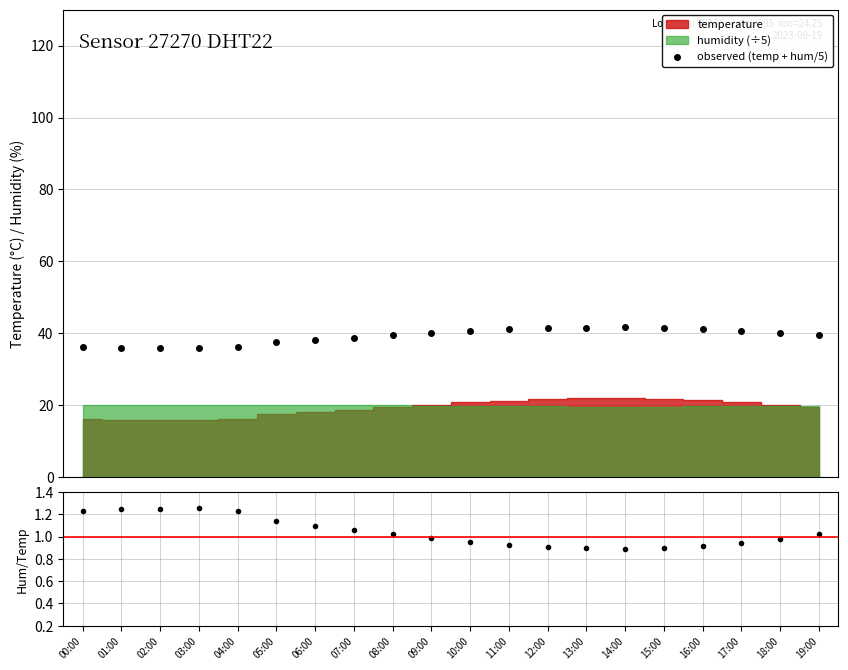

At which label is observed (temp + hum/5) closest to 38?

06:00